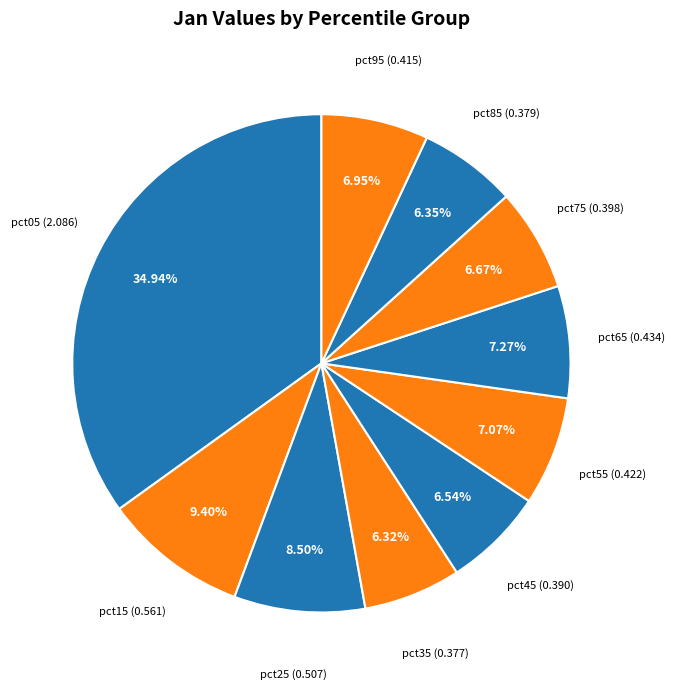

Count the number of slices in the pie.

10